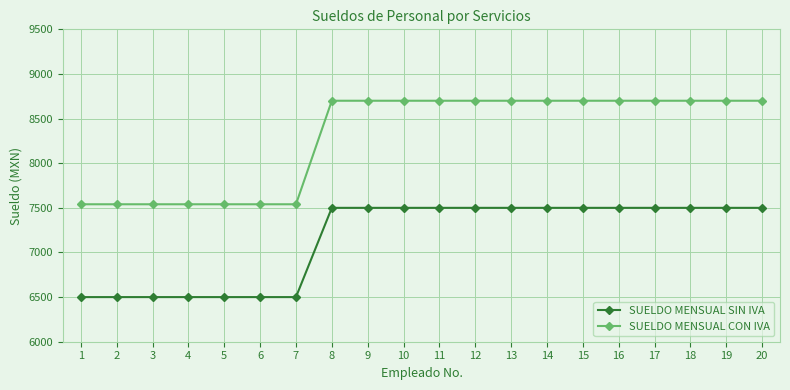

What is the highest value of the SUELDO MENSUAL CON IVA series?

8700